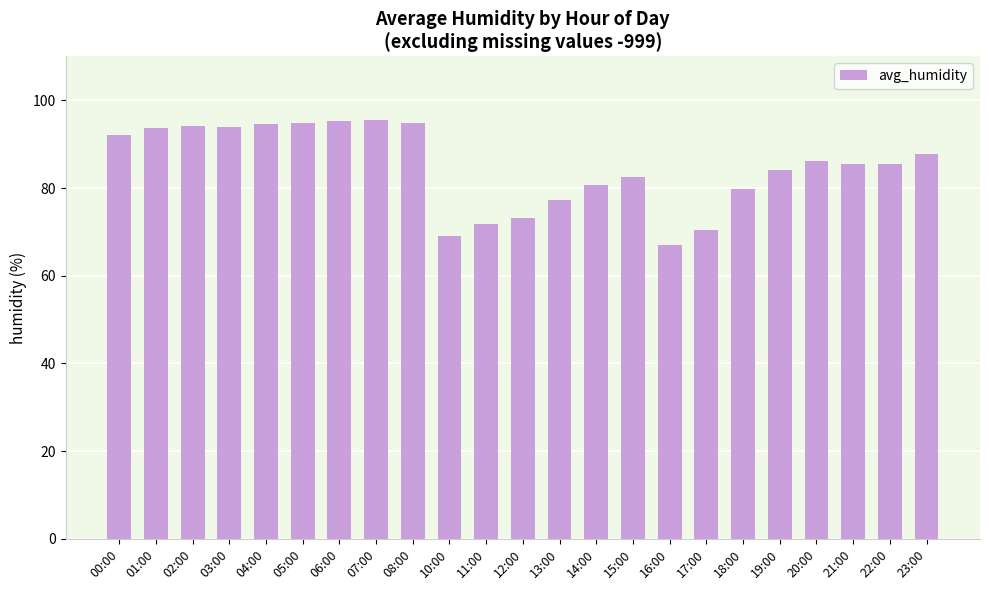

What is the label of the 18th bar from the left?

18:00